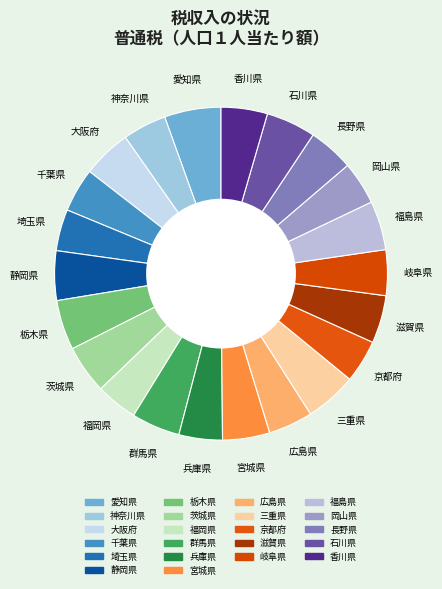

Count the number of slices in the pie.

22